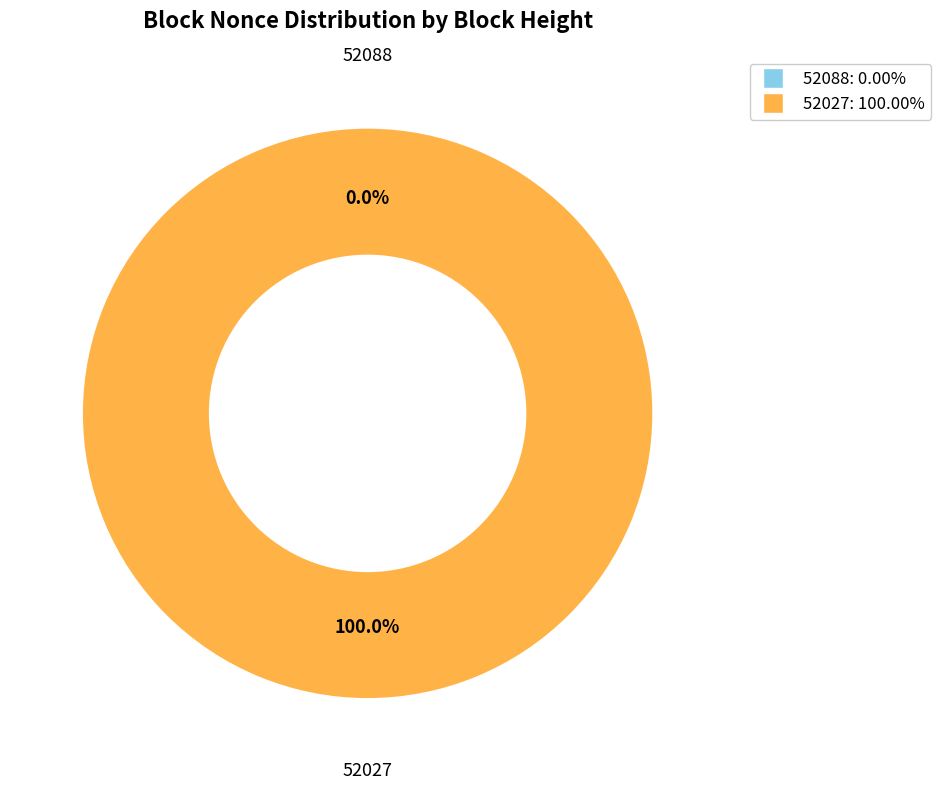

Which category has the biggest portion of the pie?

52027